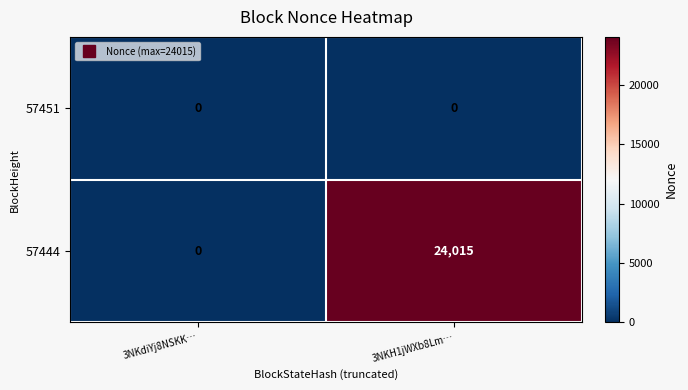

Count the number of categories in the chart.

2